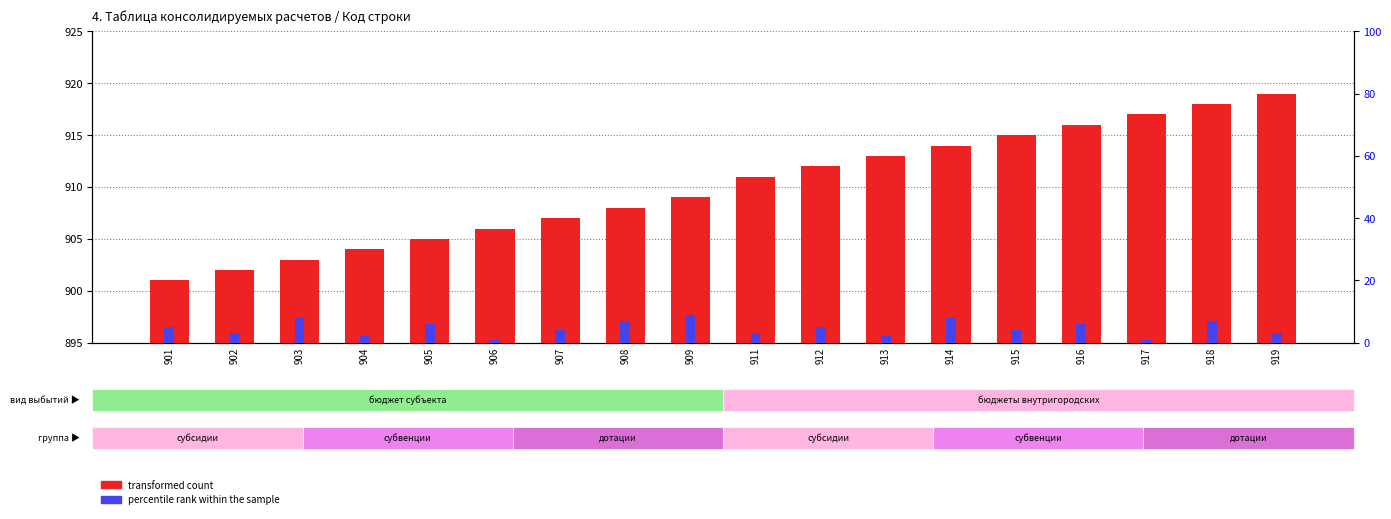

Reading left to right, extract all data points from this chart.

transformed count: 901=901	902=902	903=903	904=904	905=905	906=906	907=907	908=908	909=909	911=911	912=912	913=913	914=914	915=915	916=916	917=917	918=918	919=919
percentile rank within the sample: 901=5	902=3	903=8	904=2	905=6	906=1	907=4	908=7	909=9	911=3	912=5	913=2	914=8	915=4	916=6	917=1	918=7	919=3